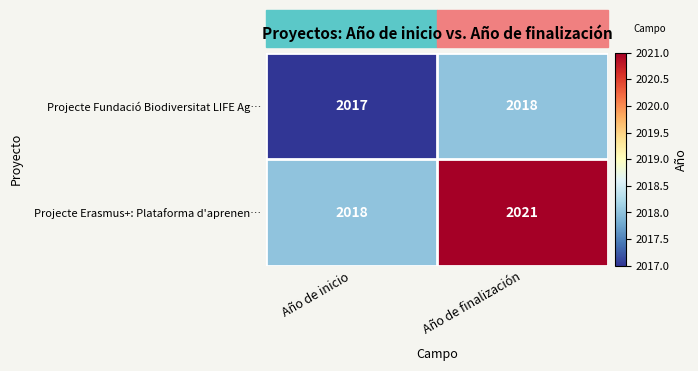

True or false: Projecte Erasmus+: Plataforma d'aprenen… has a value of 1365 at Año de inicio.

False